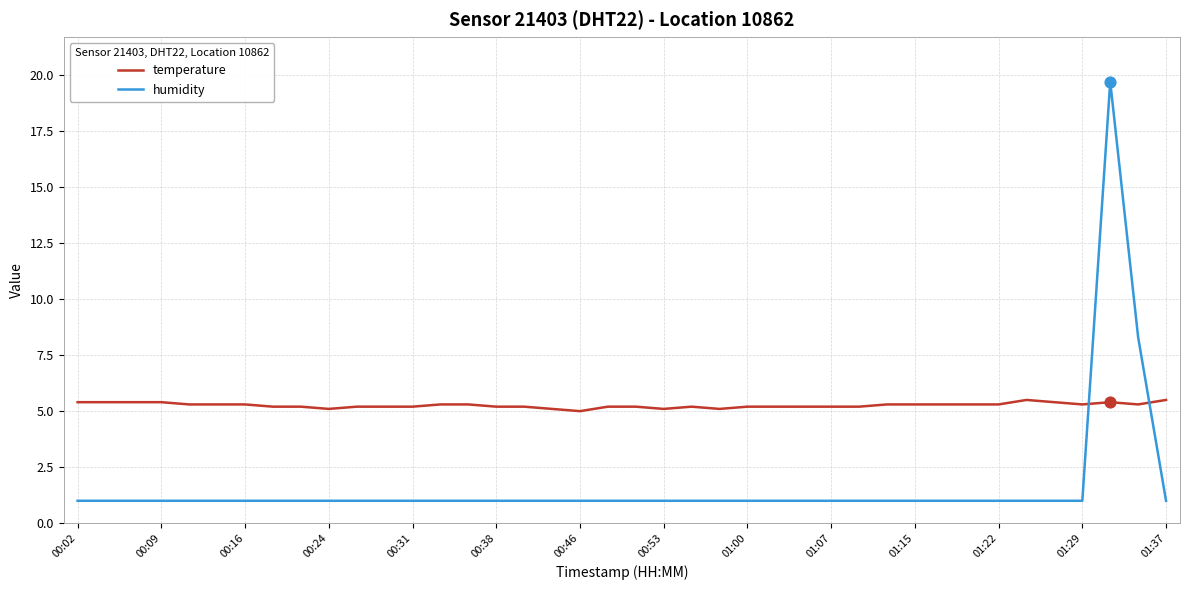

What is the difference between the maximum and minimum values in the temperature series?

0.5